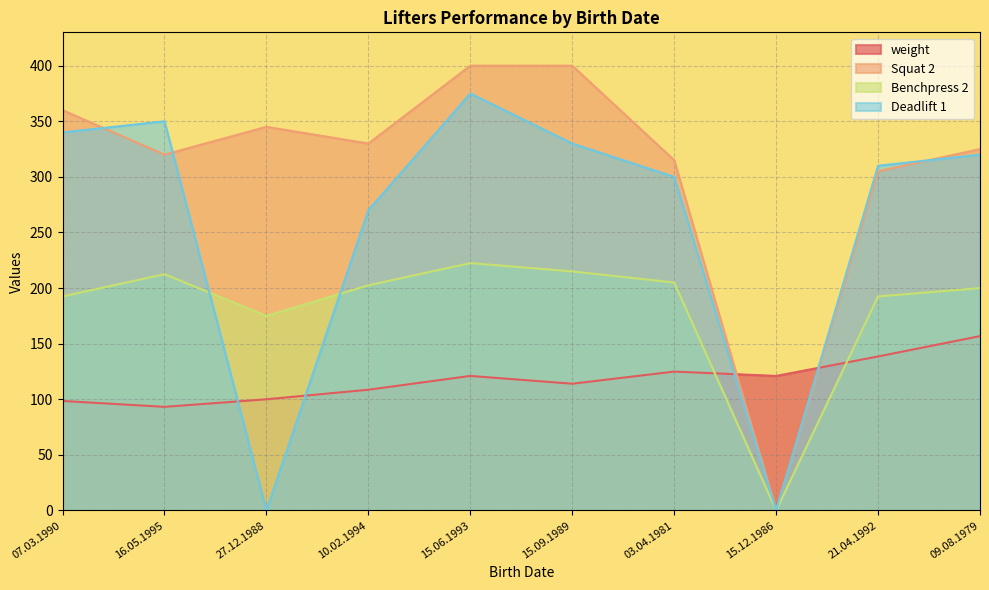

Where do weight and Squat 2 first cross each other?

03.04.1981 and 15.12.1986